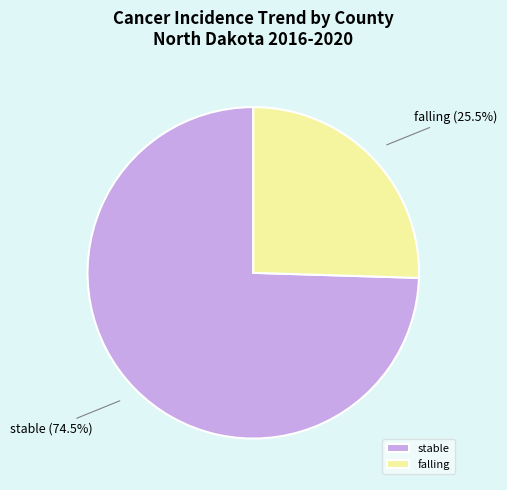

Combined, do stable and falling account for over 50%?

Yes